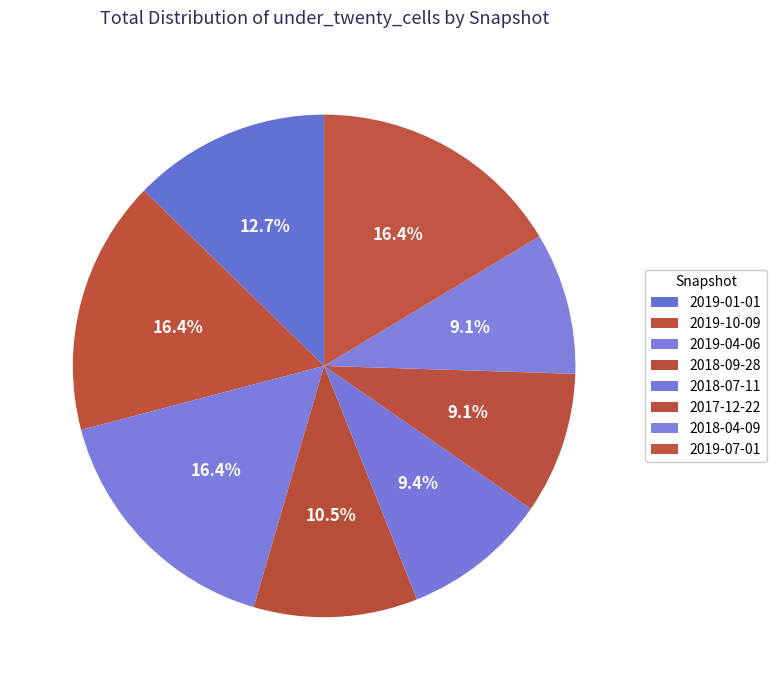

The 2018-07-11 slice represents 9% of the pie. True or false?

True